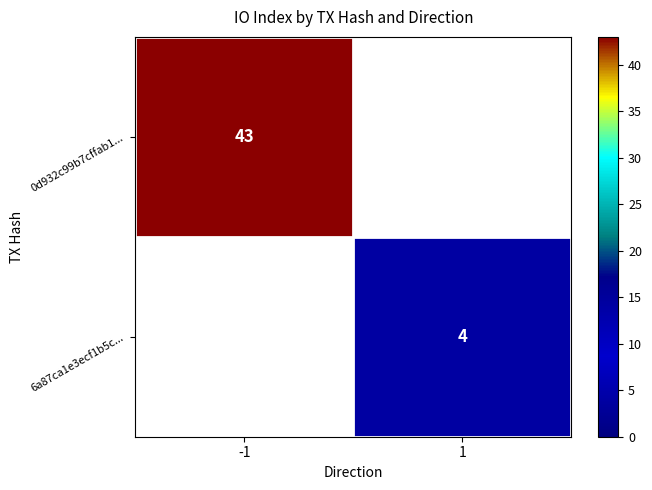

What is the smallest value displayed?

4.0